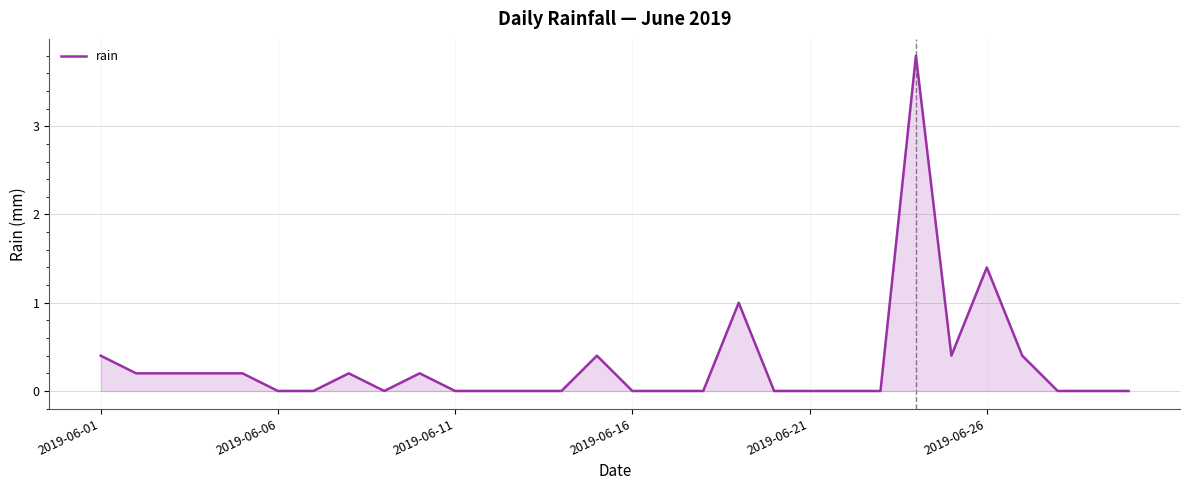

What is the greatest value displayed?

3.8